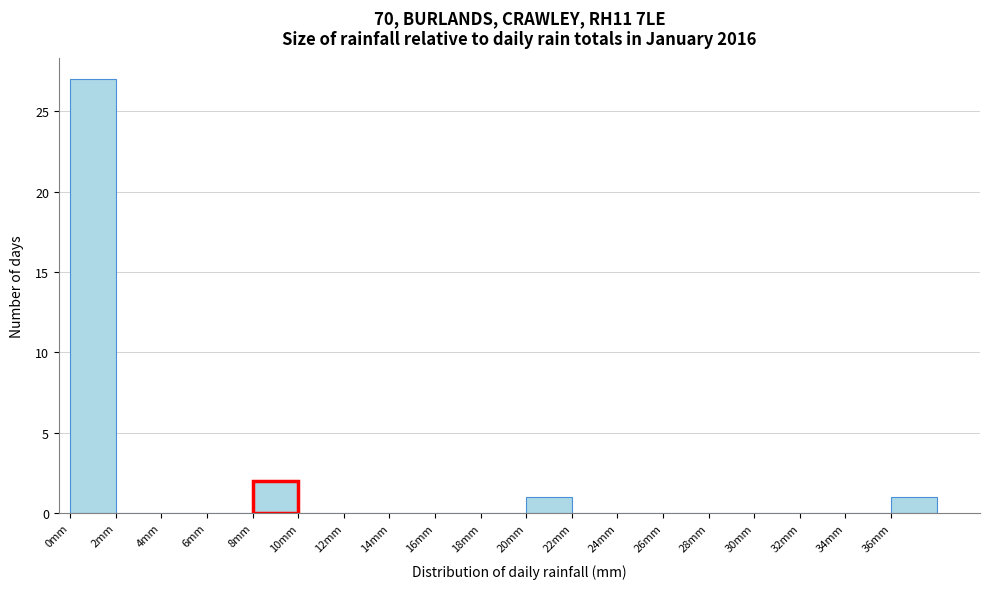

Which range on the x-axis has the tallest bar?

0 to 2